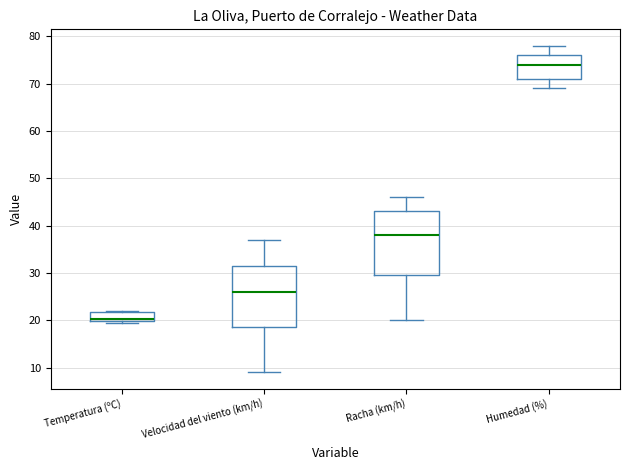

Reading left to right, read every box against the y-axis: the position of its median line, the range the box covers, and the ends of its whiskers. The values are not printed on the chart, so give them approximately, as read against the axis.

Temperatura (ºC): median 20 (just above the box's lower edge), box 20 to 22, whiskers 19 to 22
Velocidad del viento (km/h): median 26, box 19 to 32, whiskers 9 to 37
Racha (km/h): median 38, box 30 to 43, whiskers 20 to 46
Humedad (%): median 74, box 71 to 76, whiskers 69 to 78